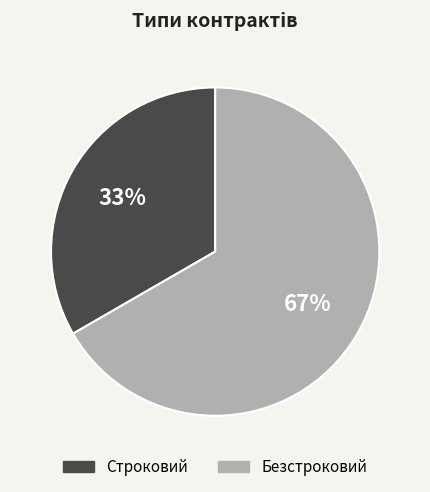

Approximately how many times larger is the value at Строковий compared to Безстроковий?

0.5